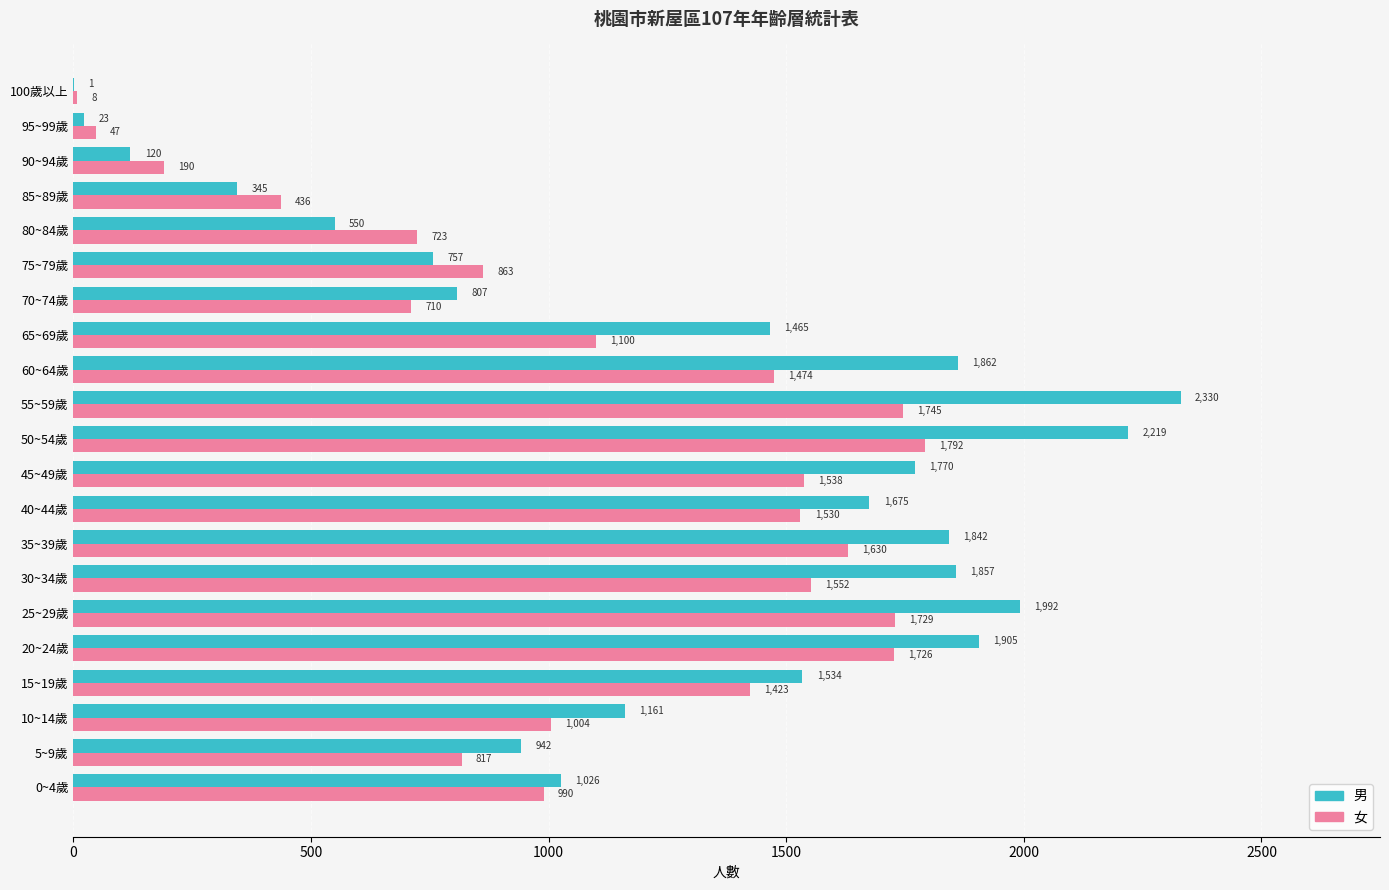

Between 30~34歲 and 45~49歲, which series saw the biggest shift?

男